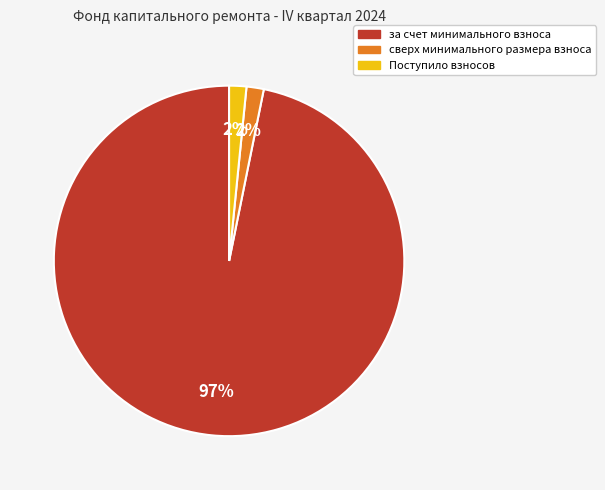

To the nearest percent, what is the average slice percentage?

33%